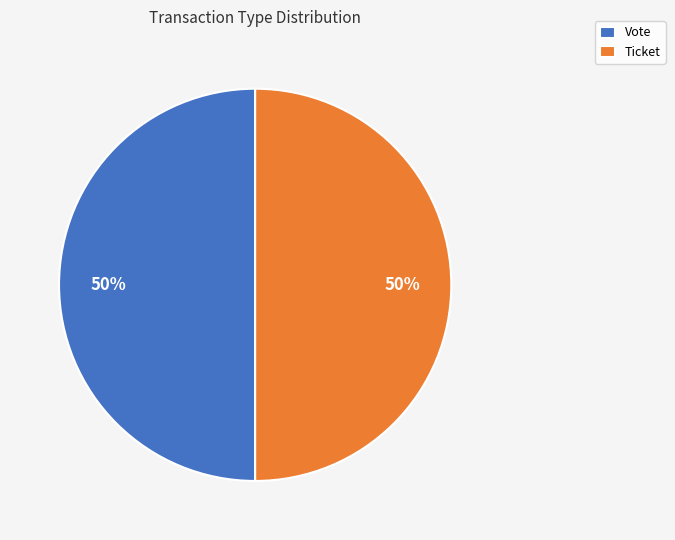

True or false: Ticket accounts for 62% of the total.

False